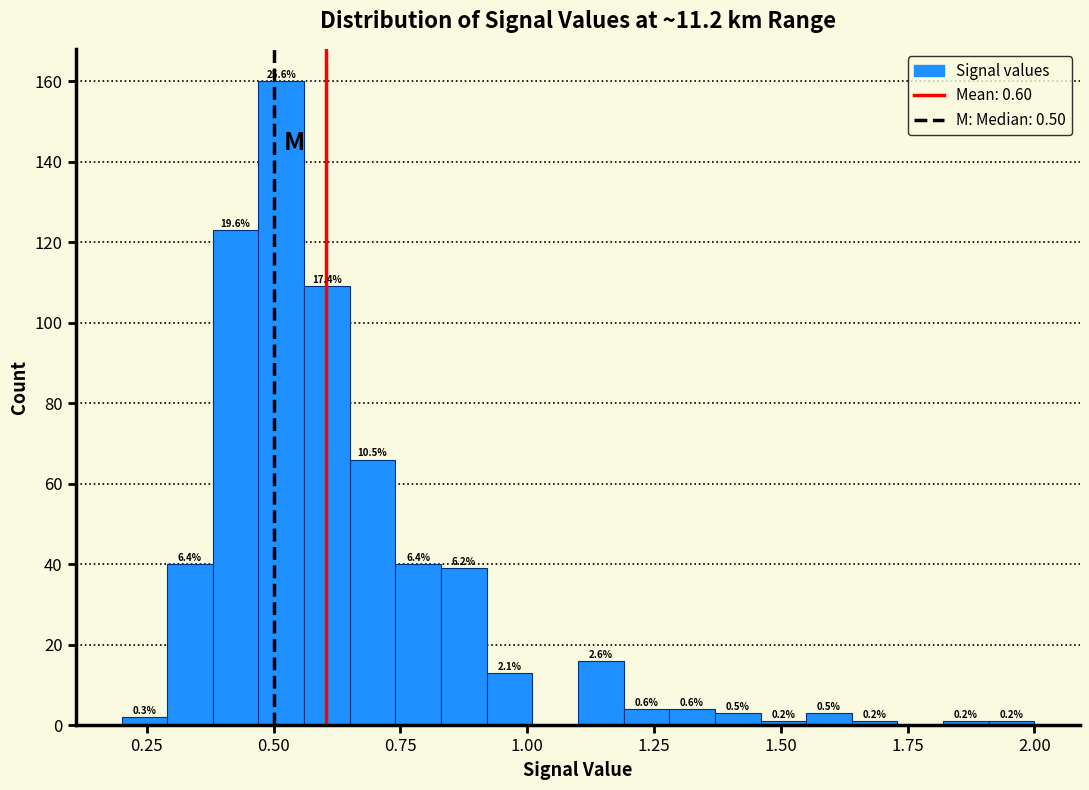

Read against the x-axis, roughly where is the centre of the tallest bar?

0.50